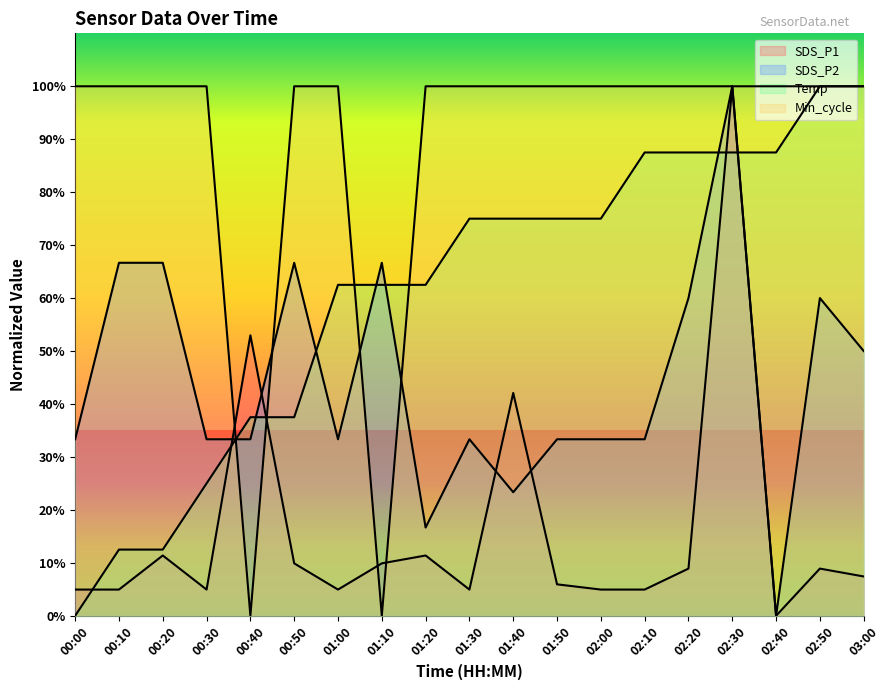

What are all the series names shown in the legend?

SDS_P1, SDS_P2, Temp, Min_cycle